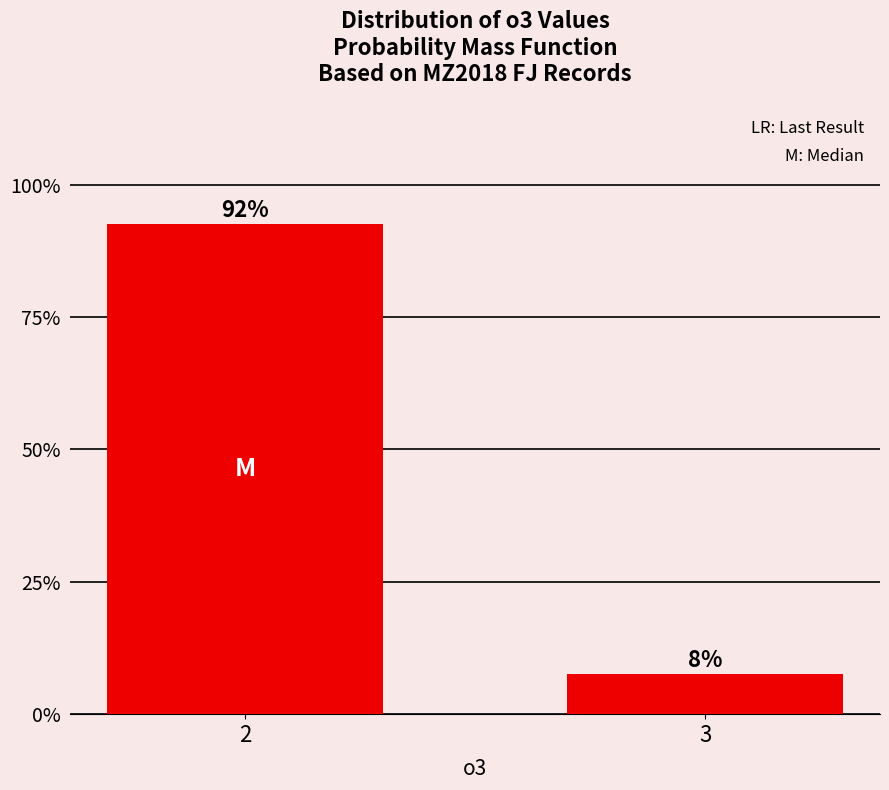

What is the ratio of the value at 2 to the value at 3?

12.3